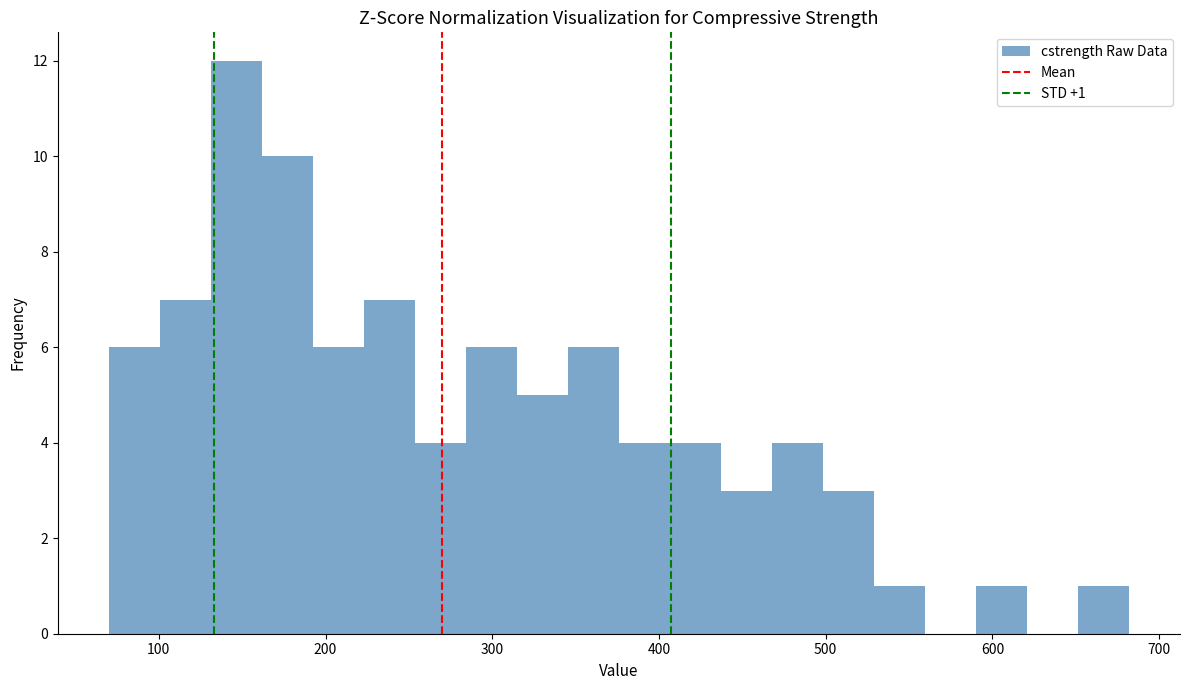

Around what value on the x-axis is the tallest bar? Give the approximate position of its centre, as read against the axis.

150